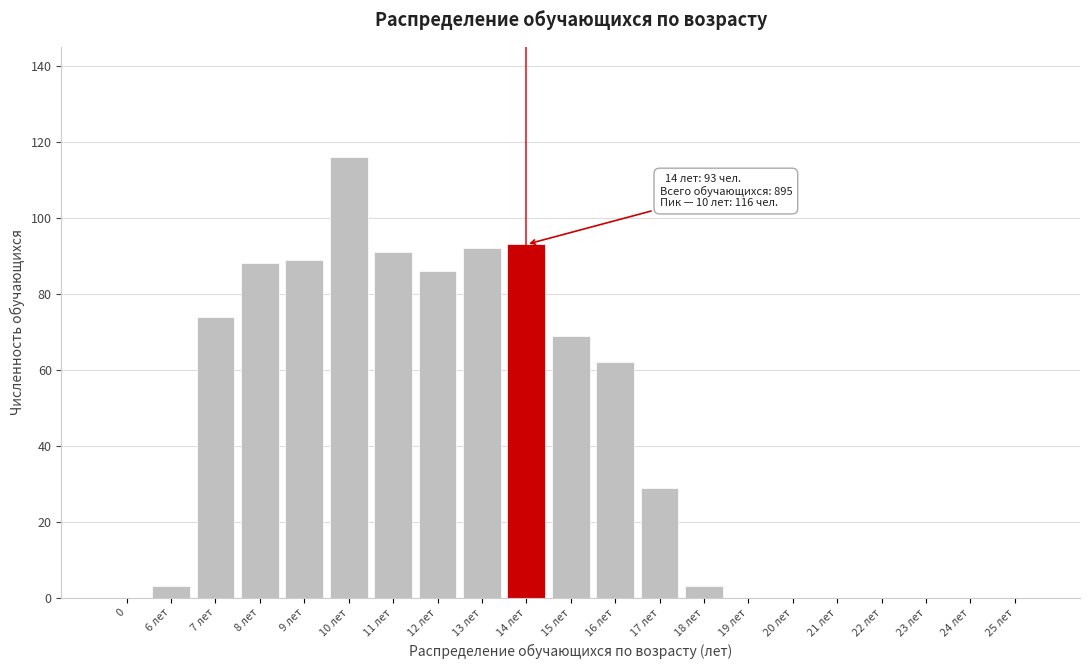

Reading left to right, what are all the values shown in this chart?

0=0	6 лет=3	7 лет=74	8 лет=88	9 лет=89	10 лет=116	11 лет=91	12 лет=86	13 лет=92	14 лет=93	15 лет=69	16 лет=62	17 лет=29	18 лет=3	19 лет=0	20 лет=0	21 лет=0	22 лет=0	23 лет=0	24 лет=0	25 лет=0